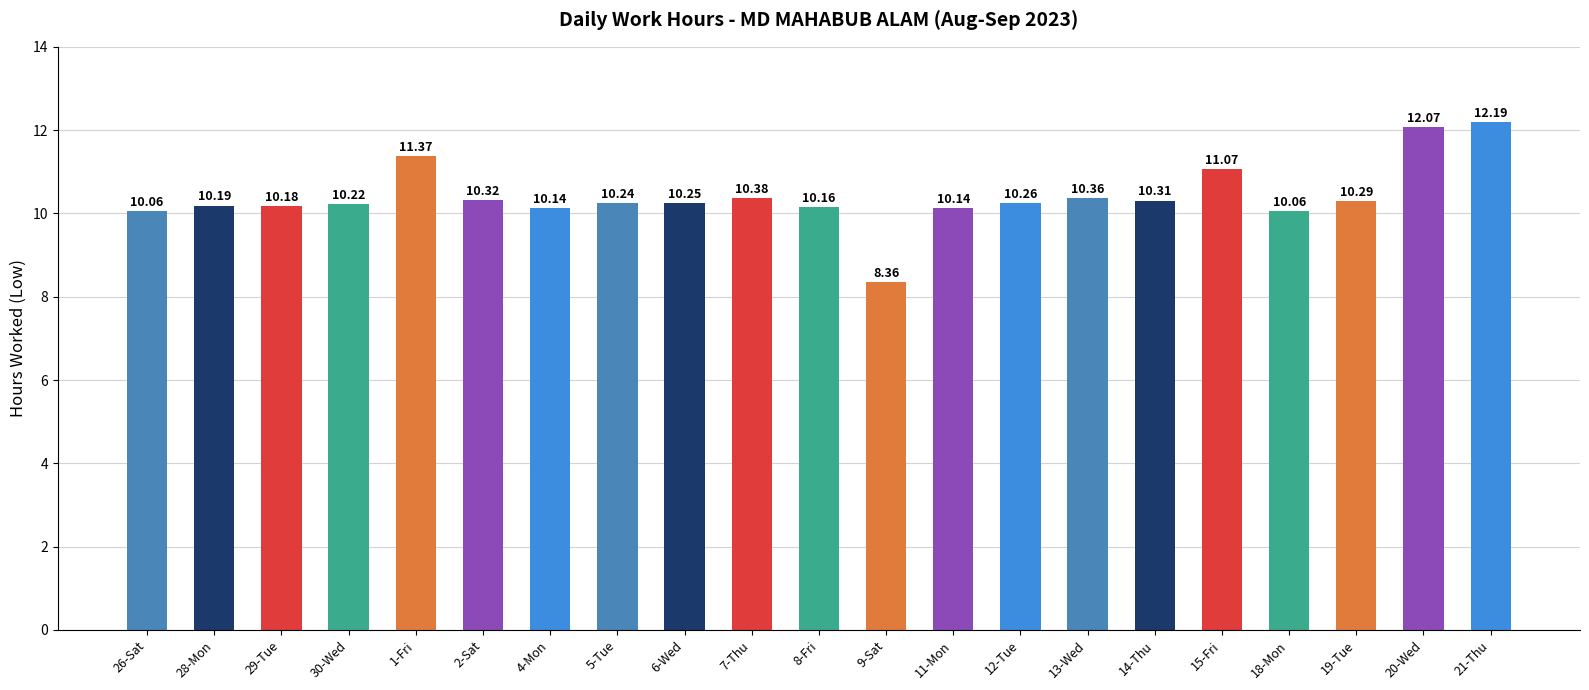

Which has a higher value, 29-Tue or 26-Sat?

29-Tue